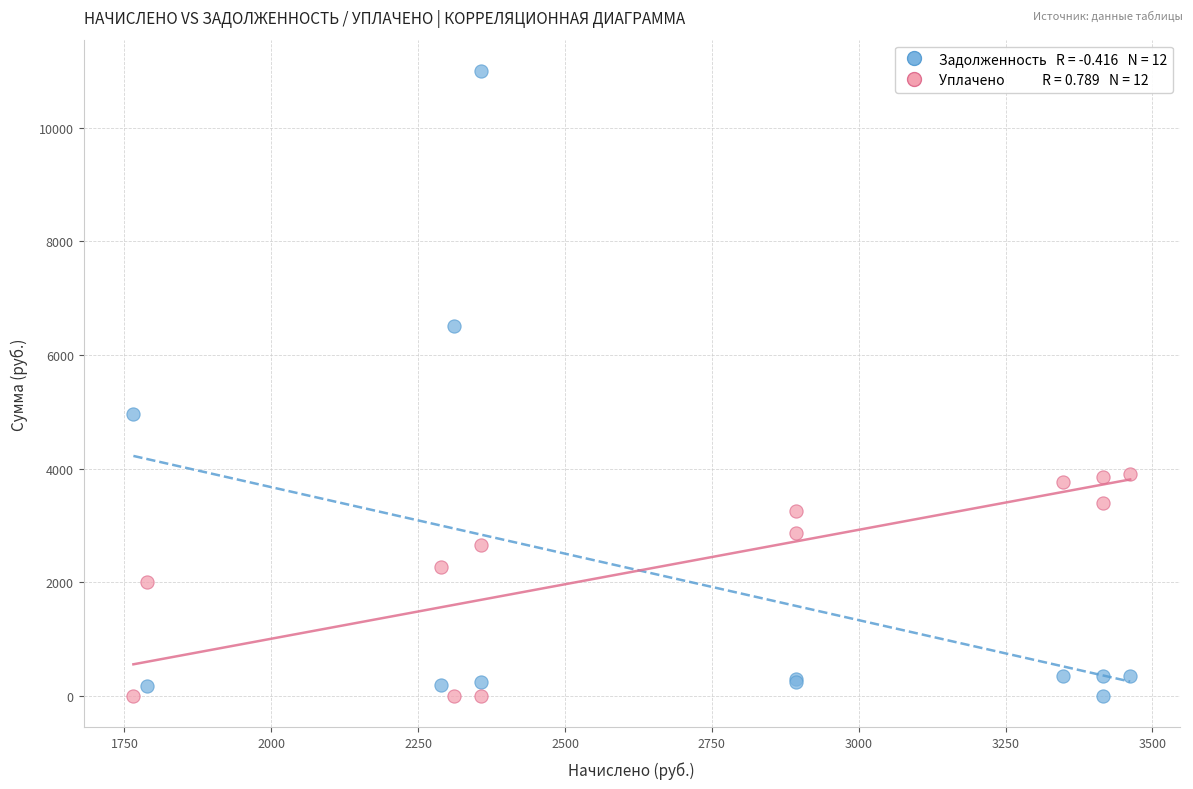

Across all series, what Y value is closest to 5499?

4970.9